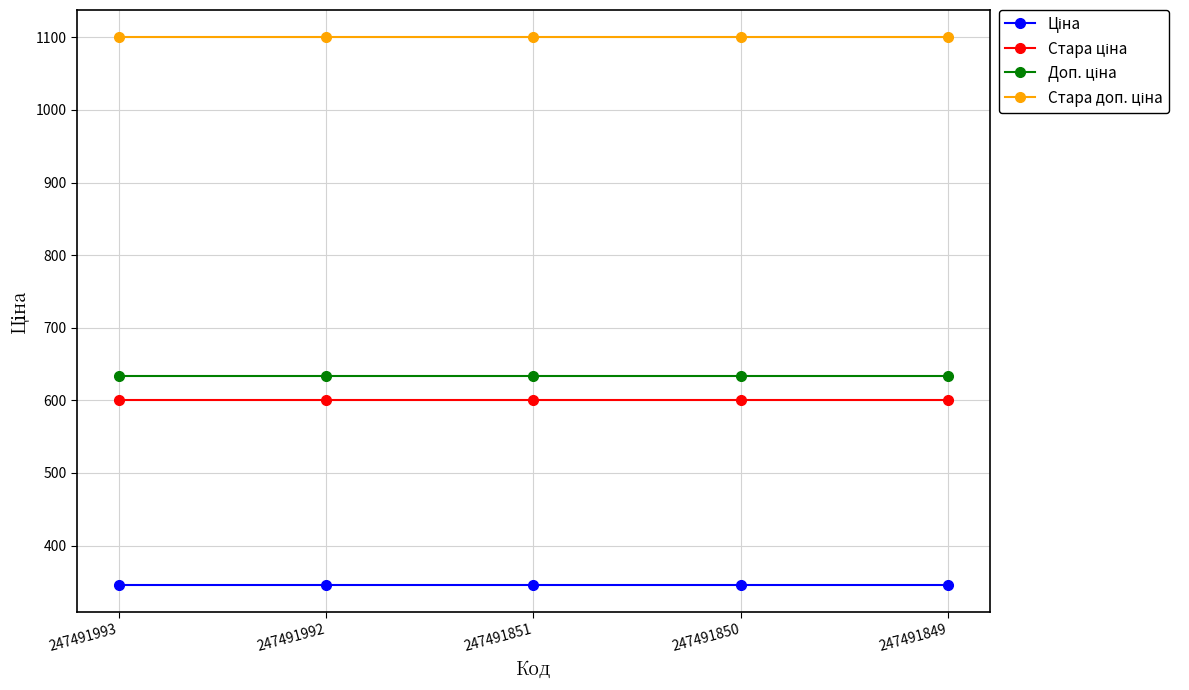

What is the minimum value shown in the chart?

345.6